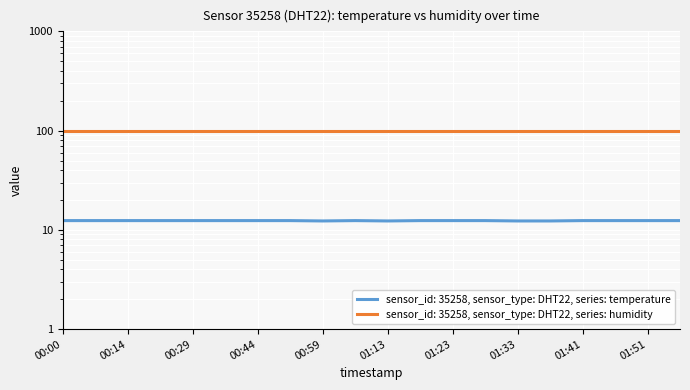

What is the value of the 5th point from the left?

12.4